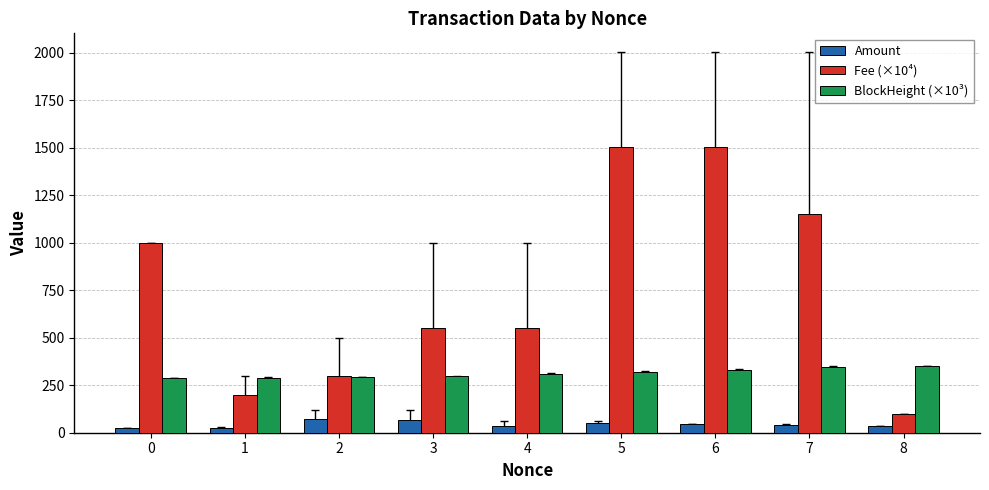

What is the greatest value displayed?

1500.5